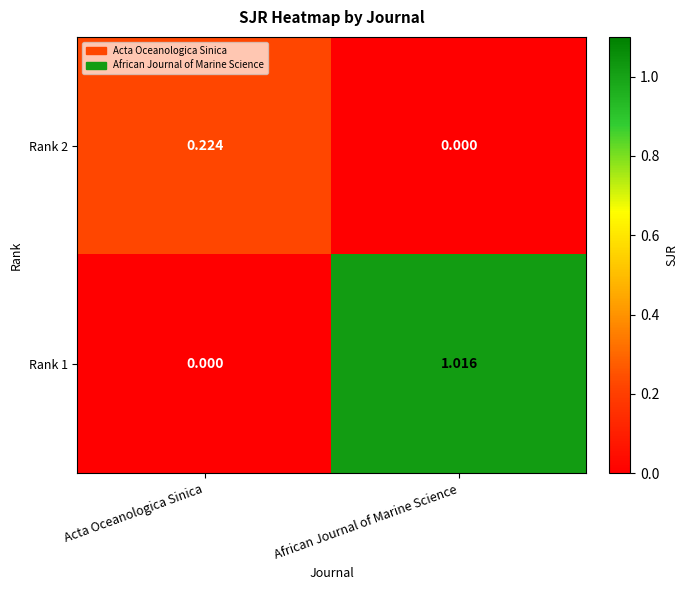

Which series has the largest range (max minus min)?

Rank 1